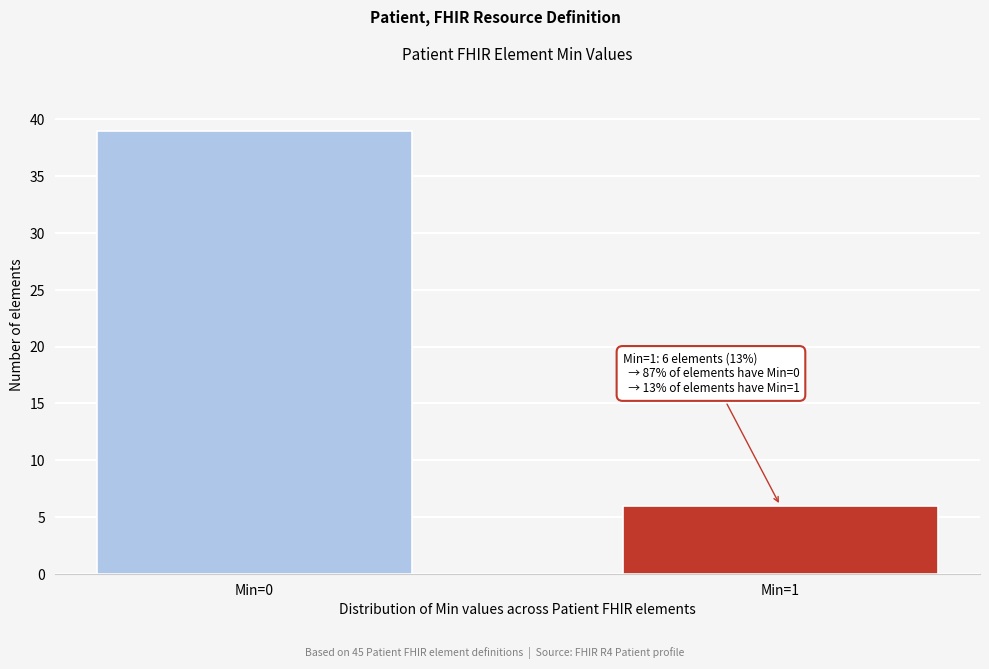

Reading right to left, list all the values displayed in this chart.

Min=1=6	Min=0=39